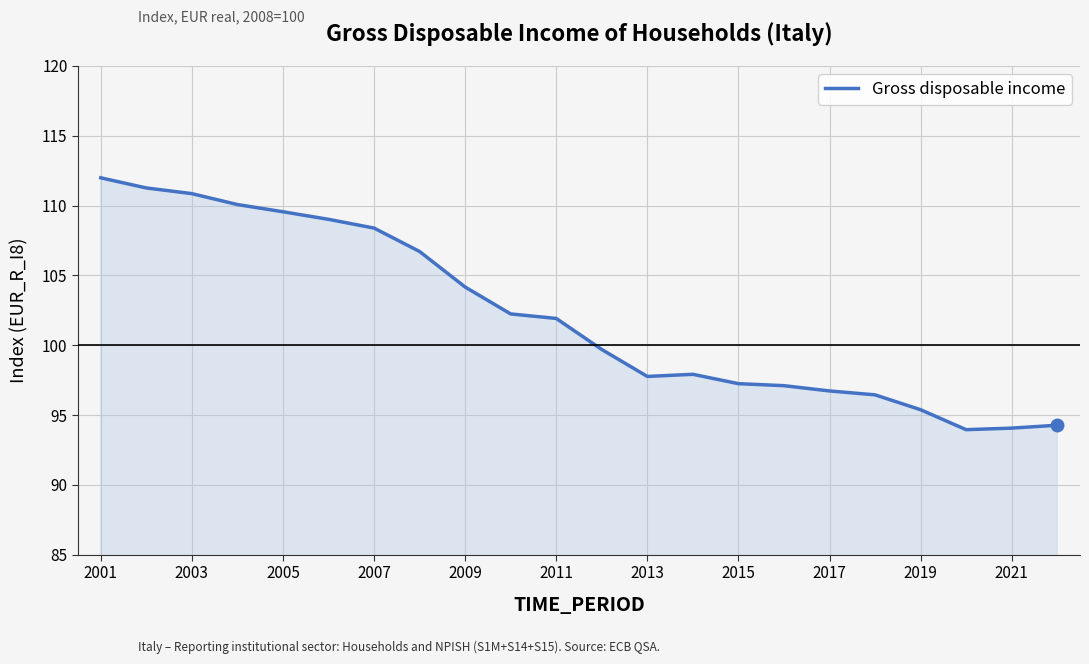

What is the minimum value shown in the chart?

94.0